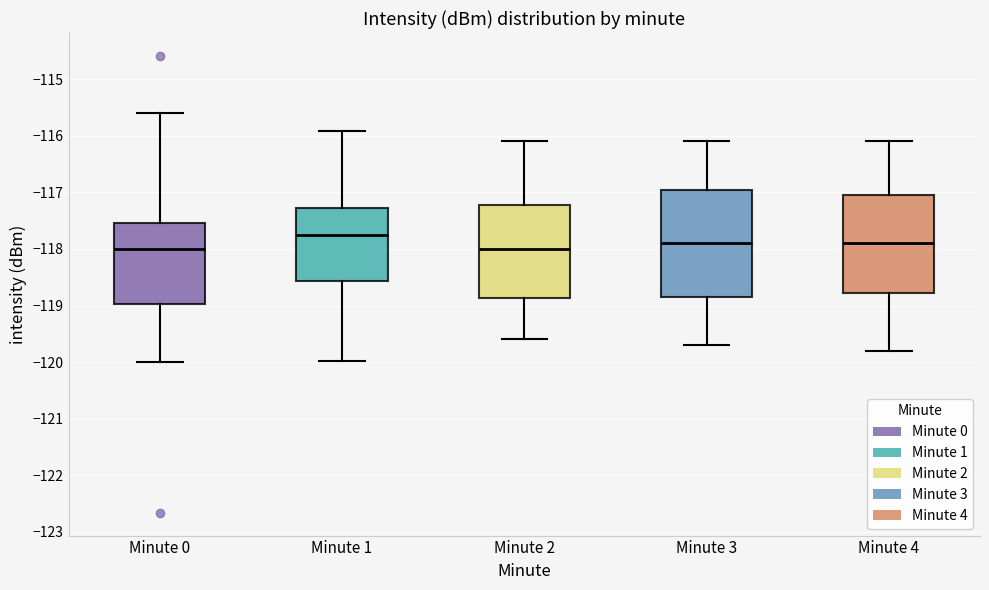

Reading left to right, transcribe this box plot: for each box, give where its median line is, the range the box spans, and where its two whiskers end, as read against the y-axis. The values are not printed on the chart, so give them approximately, as read against the axis.

Minute 0: median -118.0, box -119.0 to -117.5, whiskers -120.0 to -115.6
Minute 1: median -117.8, box -118.6 to -117.3, whiskers -120.0 to -115.9
Minute 2: median -118.0, box -118.9 to -117.2, whiskers -119.6 to -116.1
Minute 3: median -117.9, box -118.8 to -116.9, whiskers -119.7 to -116.1
Minute 4: median -117.9, box -118.8 to -117.0, whiskers -119.8 to -116.1